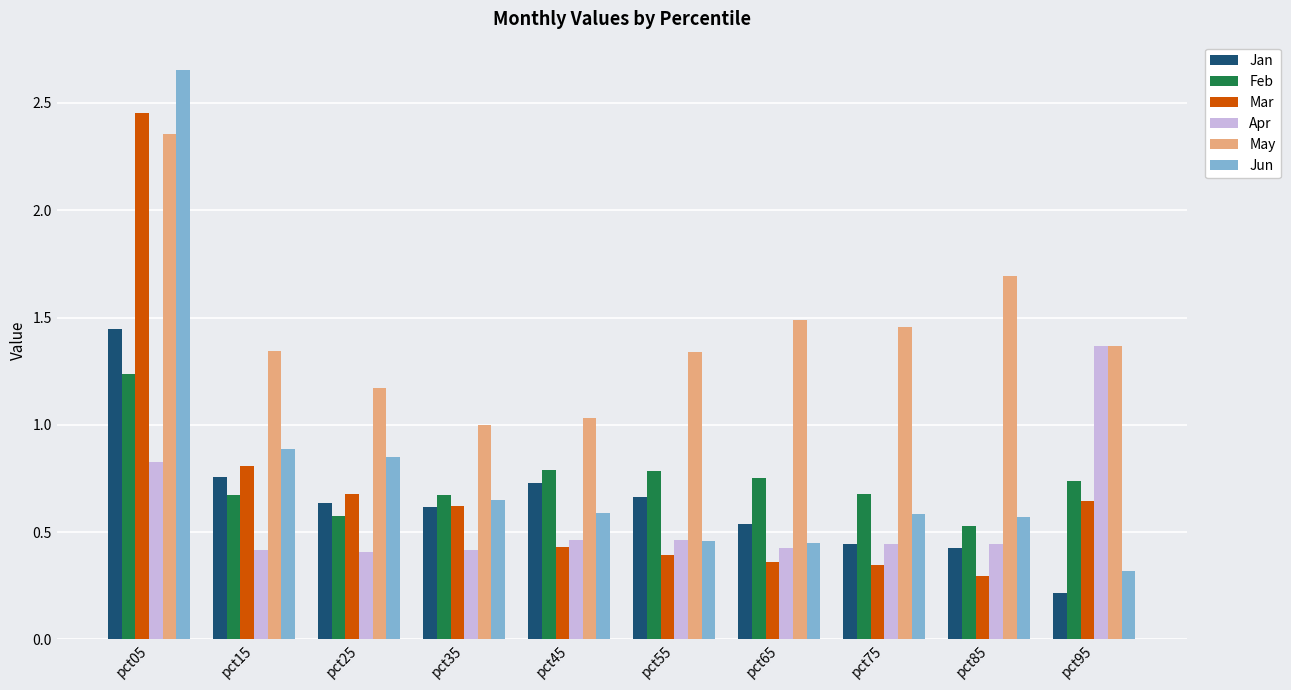

Which series has the widest spread of values?

Jun